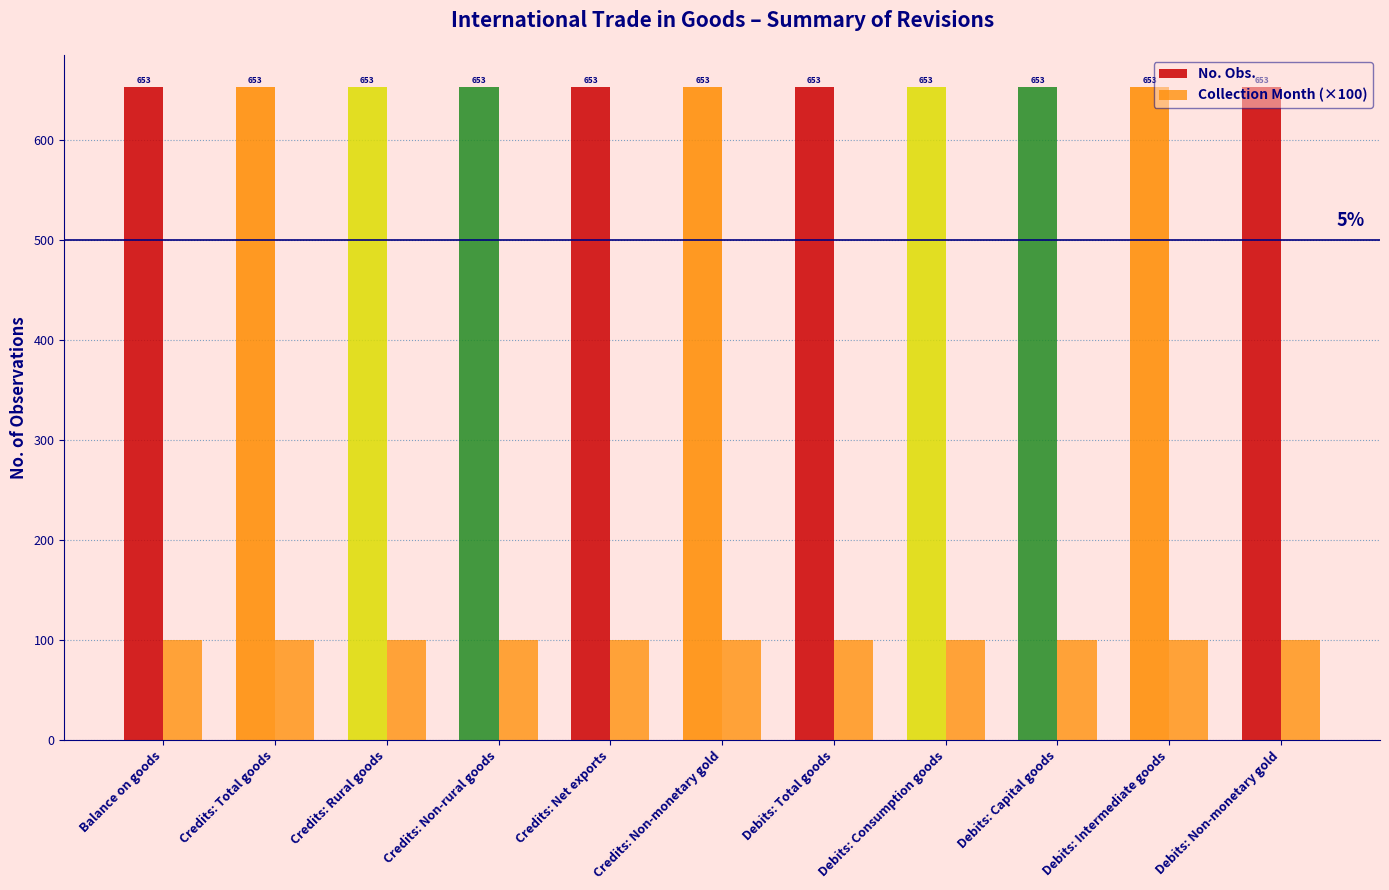

Read the Collection Month (×100) value at Credits: Total goods.

100